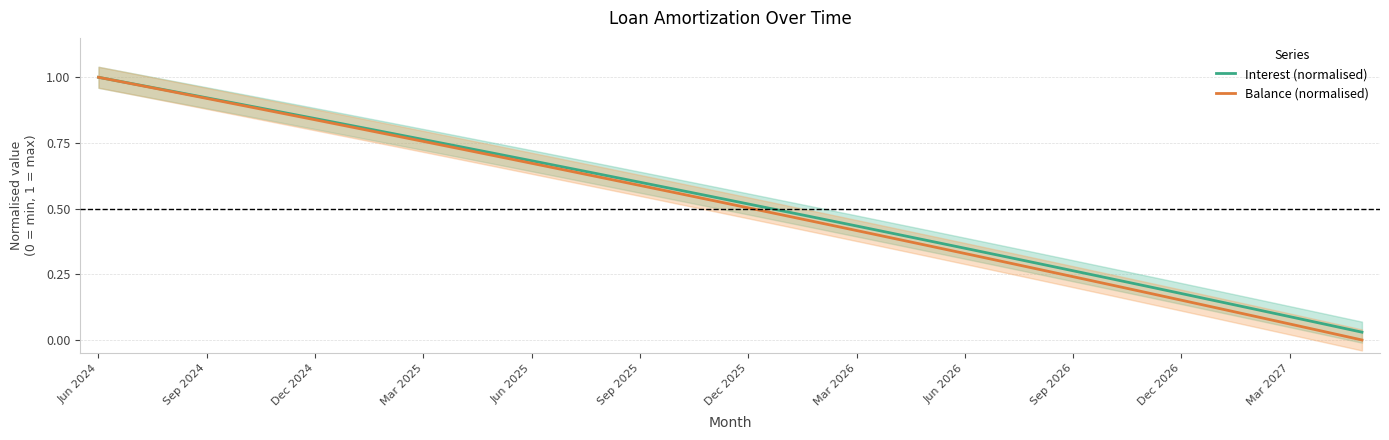

What is the total value across all series at 29?

0.4